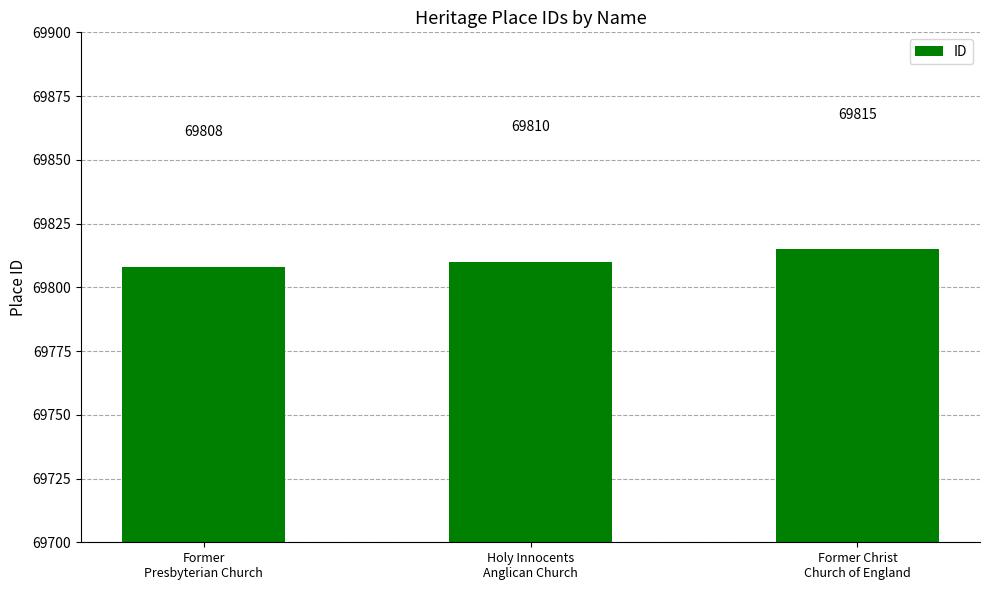

At which label is the value closest to 69811?

Holy Innocents
Anglican Church